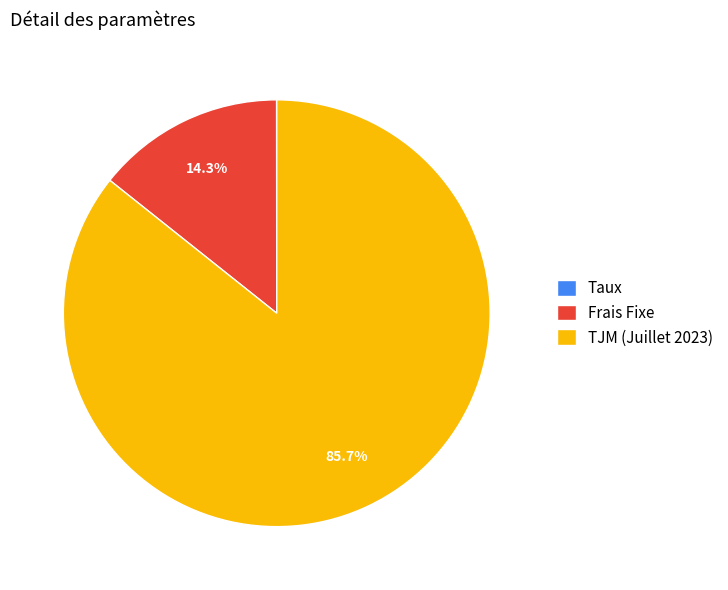

Is it true that Frais Fixe is 1% of the pie?

False